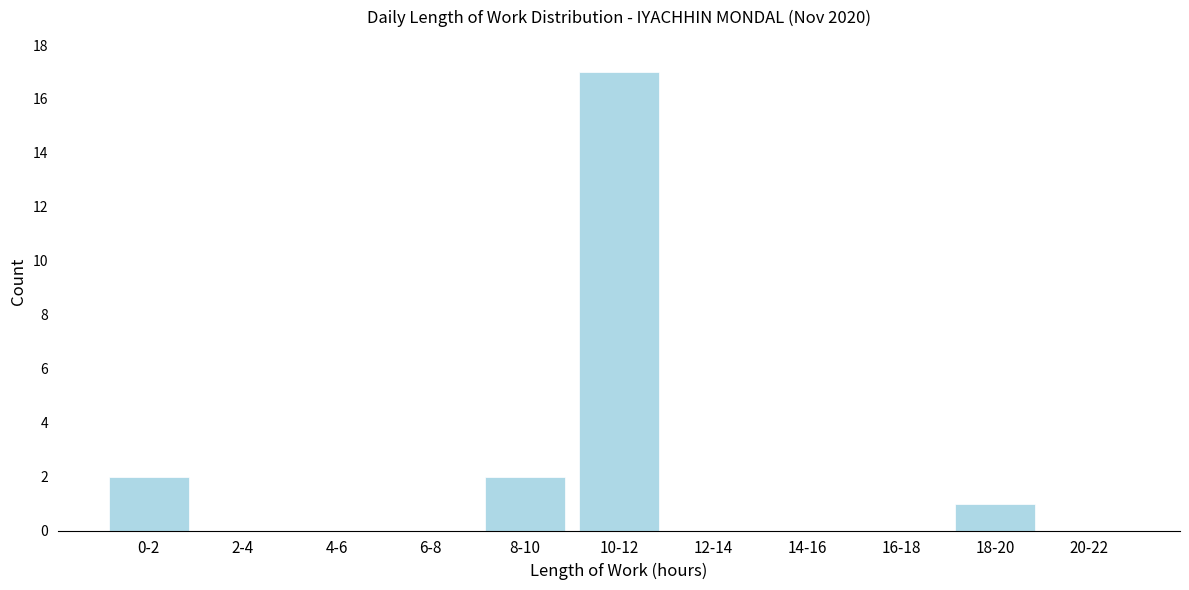

Reading left to right, extract all data points from this chart.

0-2=2	2-4=0	4-6=0	6-8=0	8-10=2	10-12=17	12-14=0	14-16=0	16-18=0	18-20=1	20-22=0